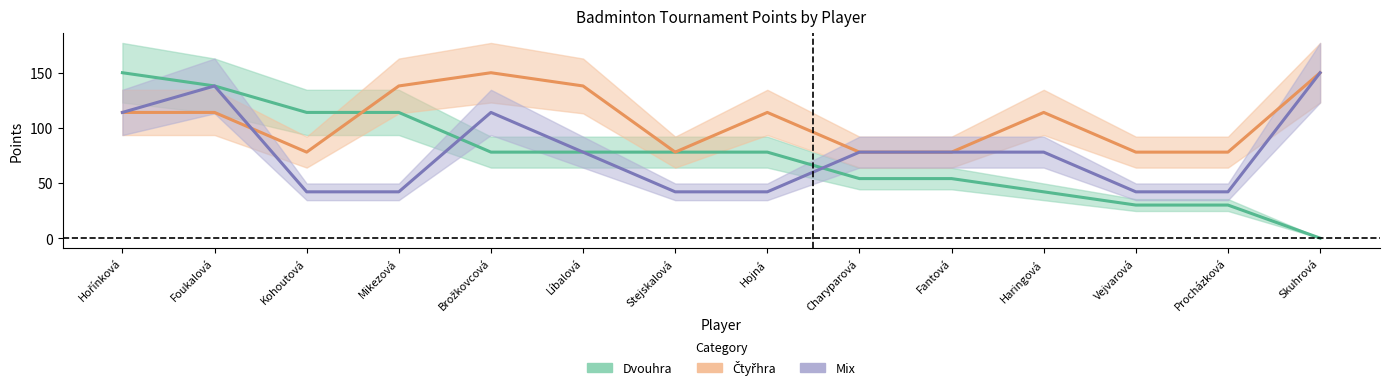

What is the value of the Dvouhra point at the 4th from the left?

114